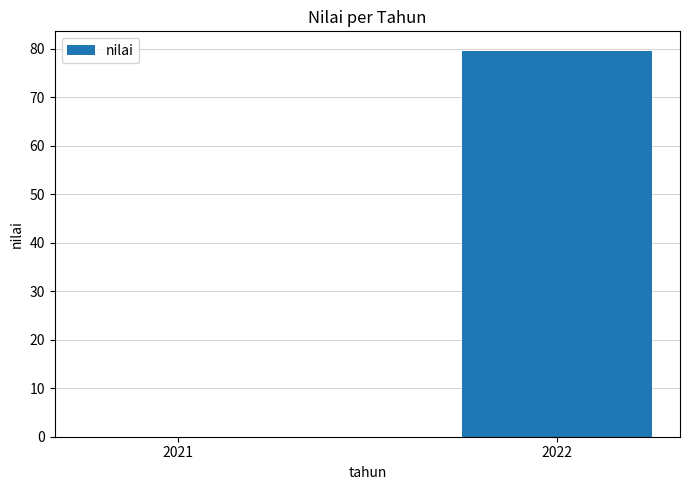

Which category has the highest value across all series?

2022